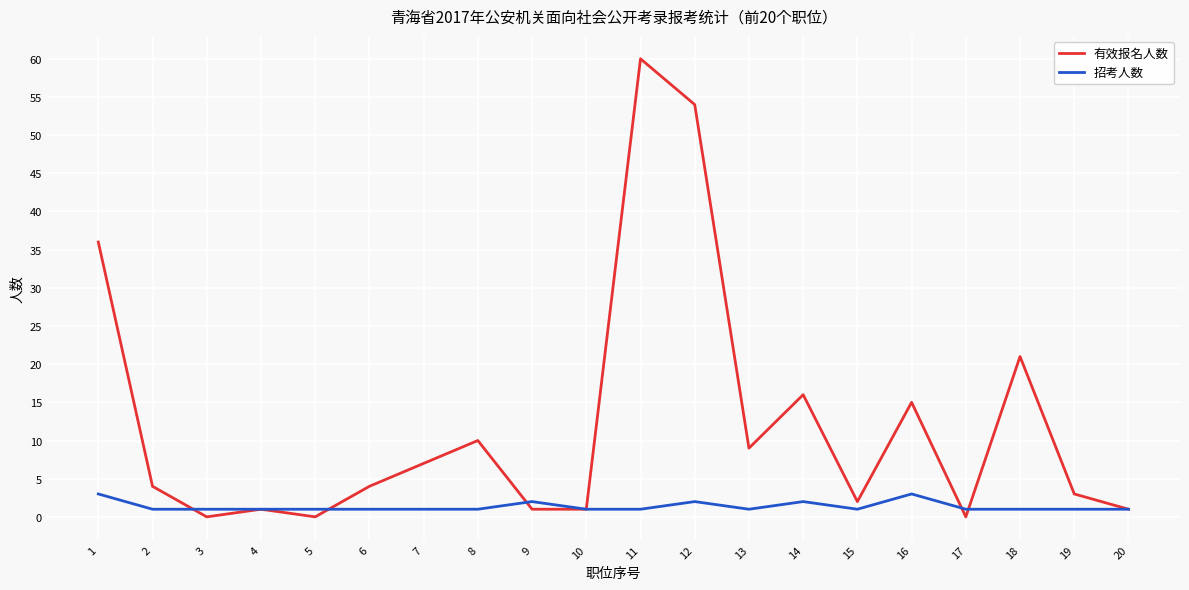

Which series changed the most between 7 and 12?

有效报名人数